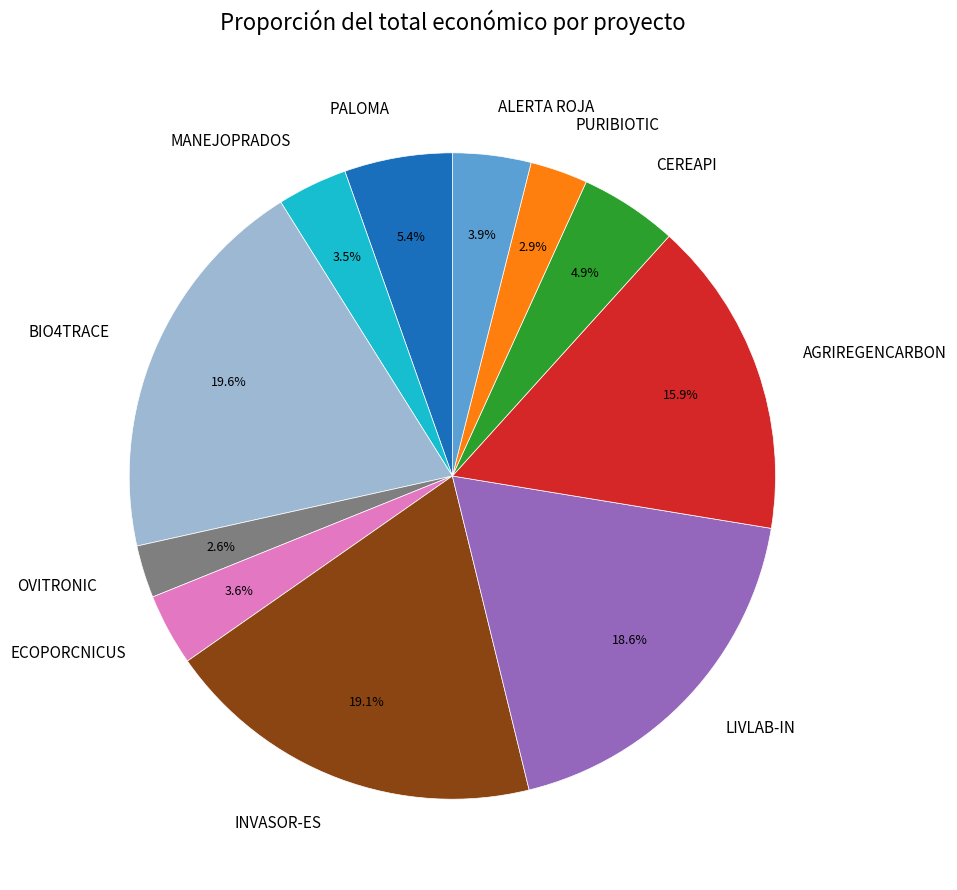

Does any single category account for the majority?

No